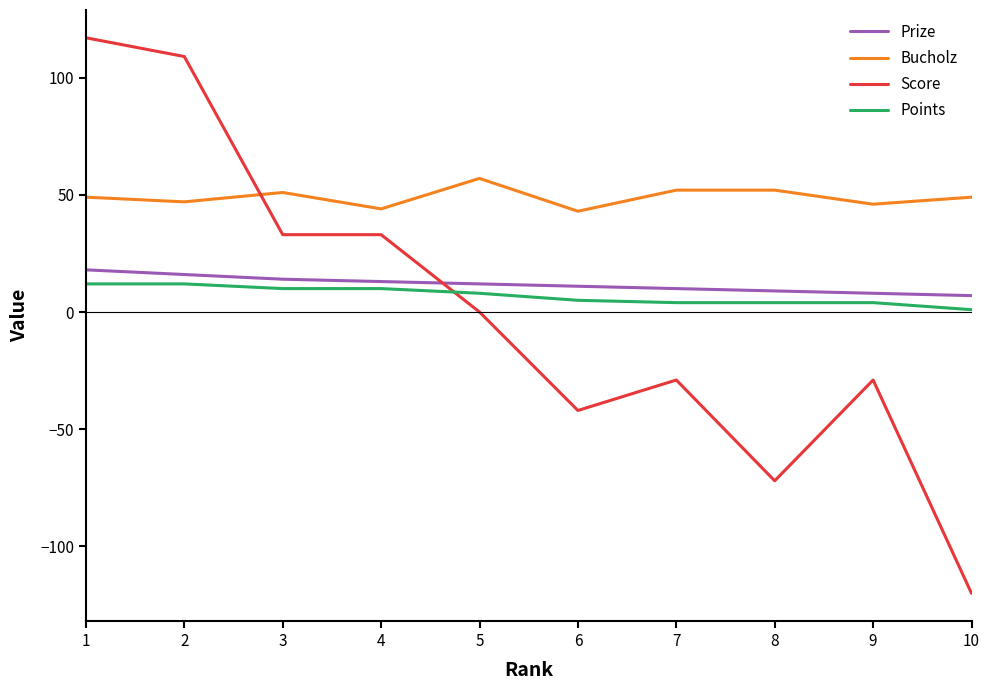

Is the value of Points at 10 greater than the value of Bucholz at 9?

No